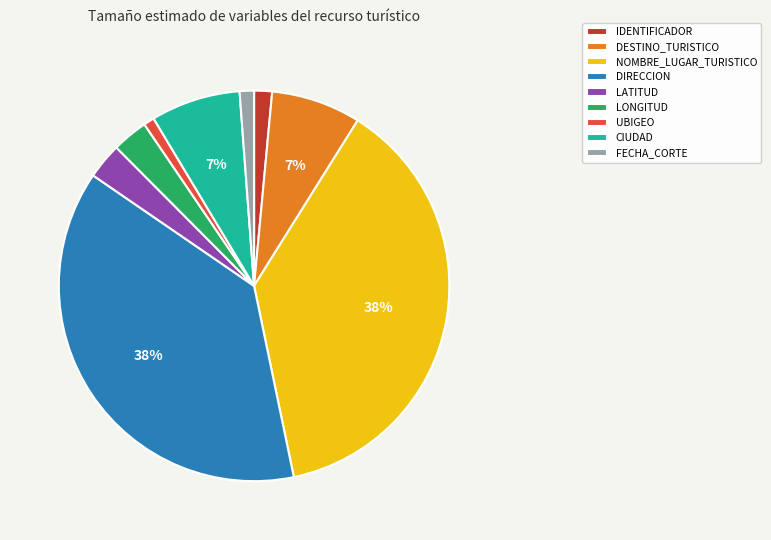

To the nearest percent, what is the difference between the largest and smallest slice percentages?

37%